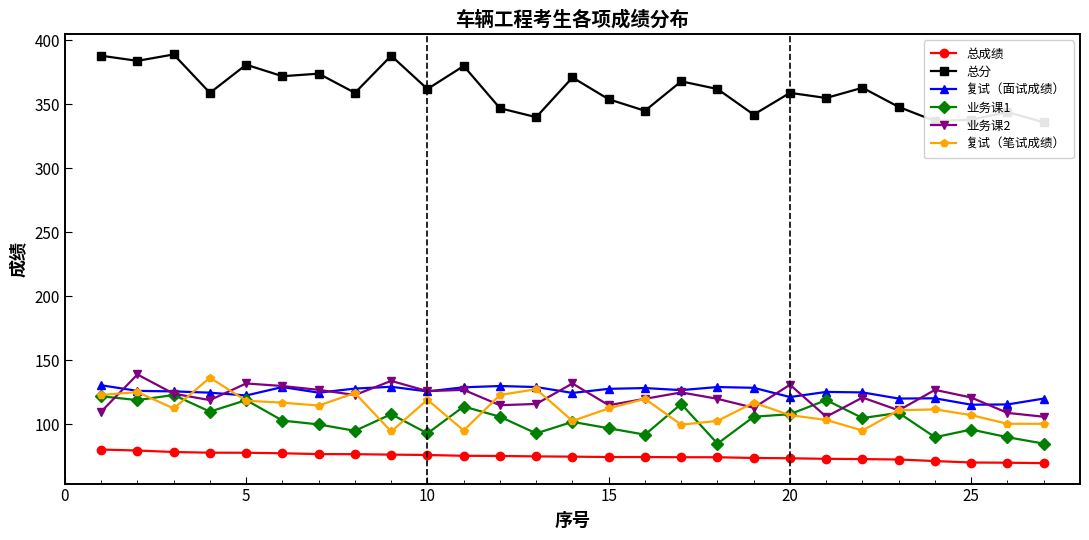

Reading right to left, extract all data points from this chart.

总成绩: 69.8	70.1	70.2	71.4	72.6	72.9	73.1	73.6	73.8	74.4	74.4	74.5	74.5	74.8	75.0	75.4	75.5	76.1	76.4	76.8	76.8	77.5	77.9	77.9	78.5	79.6	80.4
总分: 336.0	344.0	338.0	337.0	348.0	363.0	355.0	359.0	342.0	362.0	368.0	345.0	354.0	371.0	340.0	347.0	380.0	362.0	388.0	359.0	374.0	372.0	381.0	359.0	389.0	384.0	388.0
复试（面试成绩）: 120.2	115.6	115.4	120.4	120.2	125.0	125.4	121.4	128.6	129.2	126.8	128.4	127.8	124.6	129.2	130.0	129.0	125.8	129.4	128.0	124.8	129.2	122.6	124.8	125.8	126.2	130.6
业务课1: 85.0	90.0	96.0	90.0	109.0	105.0	119.0	108.0	106.0	85.0	116.0	92.0	97.0	102.0	93.0	106.0	114.0	93.0	108.0	95.0	100.0	103.0	119.0	110.0	123.0	119.0	122.0
业务课2: 106.0	109.0	121.0	127.0	111.0	121.0	106.0	131.0	113.0	120.0	125.0	120.0	115.0	132.0	116.0	115.0	127.0	126.0	134.0	123.0	127.0	130.0	132.0	119.0	124.0	139.0	110.0
复试（笔试成绩）: 100.5	100.5	107.2	111.8	111.0	95.2	103.5	107.2	117.0	102.8	99.8	120.0	112.5	102.8	127.5	123.0	95.2	119.2	94.5	124.5	114.8	117.0	118.5	136.5	112.5	125.2	123.0